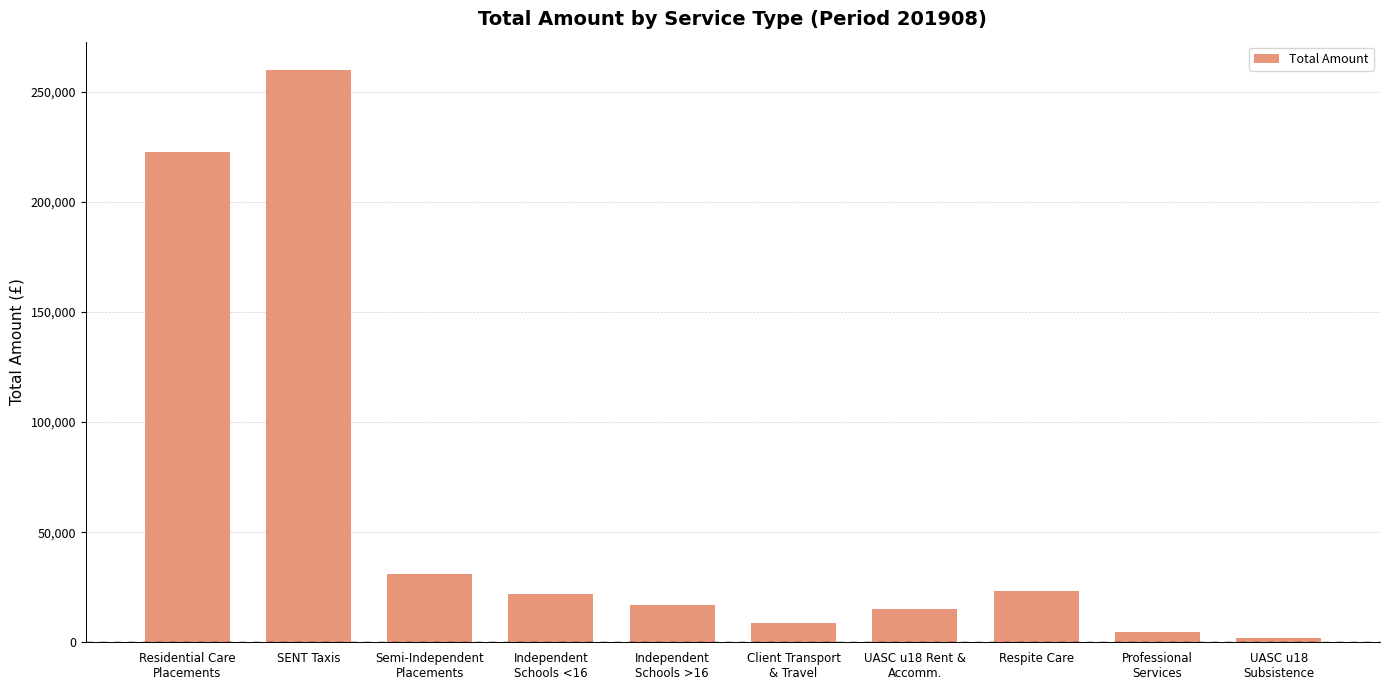

What is the greatest value displayed?

259778.2